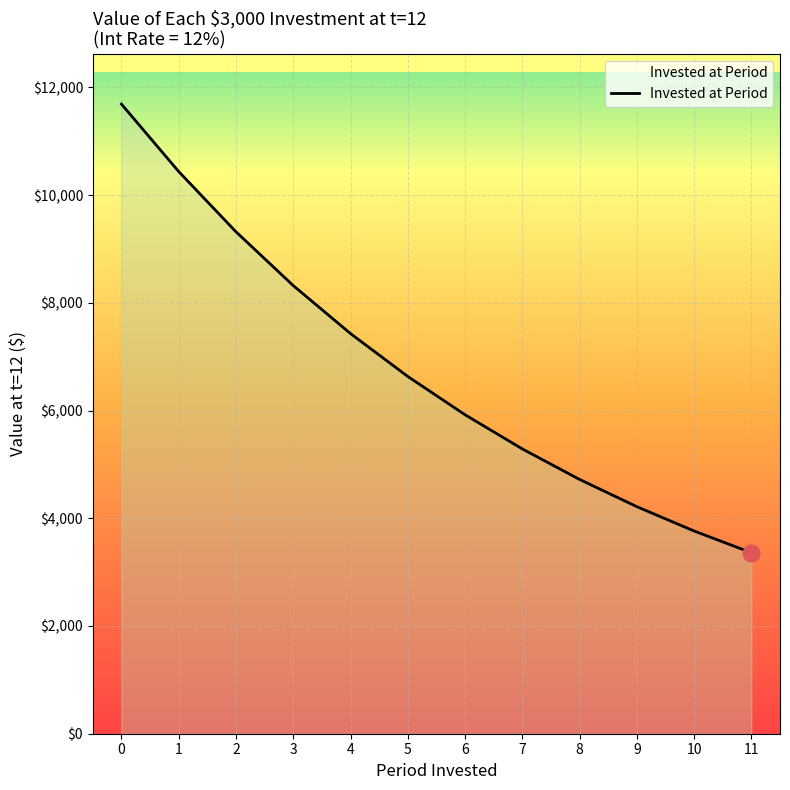

Which has a higher value, 1 or 6?

1